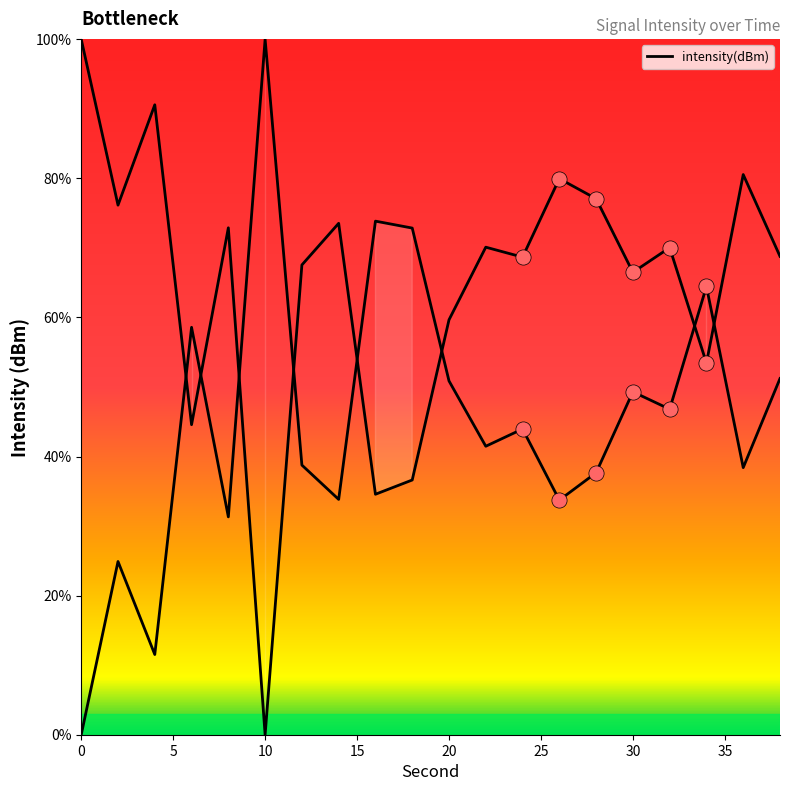

Which has a higher value, 8 or 28?

28